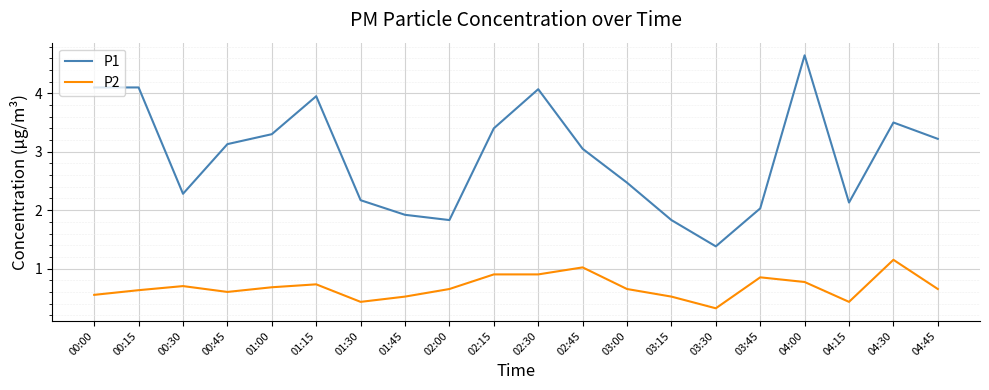

At which category is the sum across all series the highest?

04:00